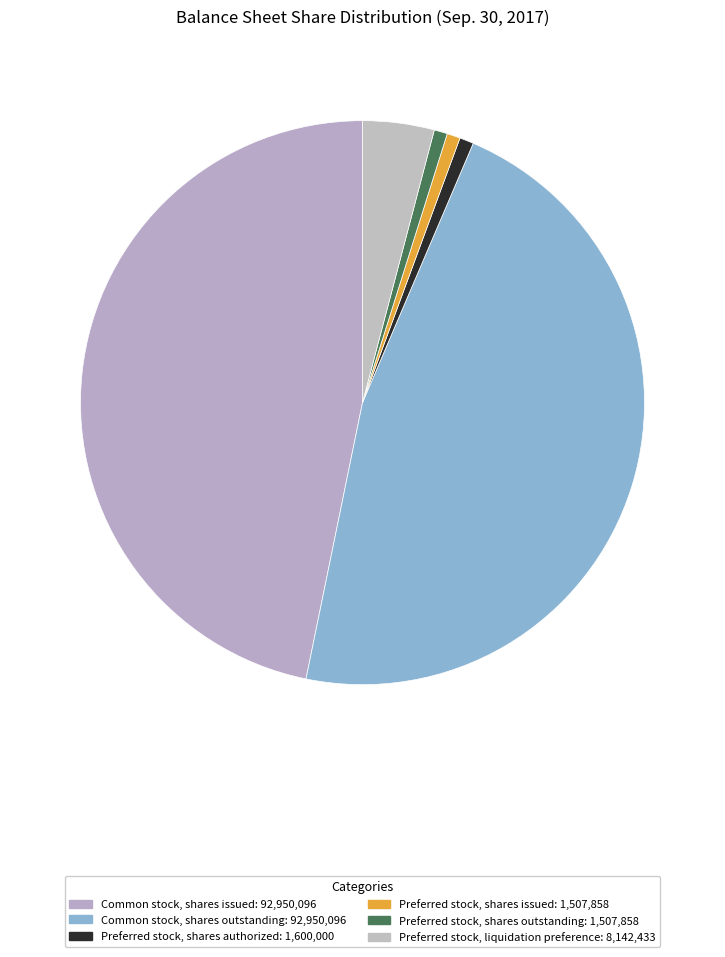

Which slice is the smallest?

Preferred stock, shares issued